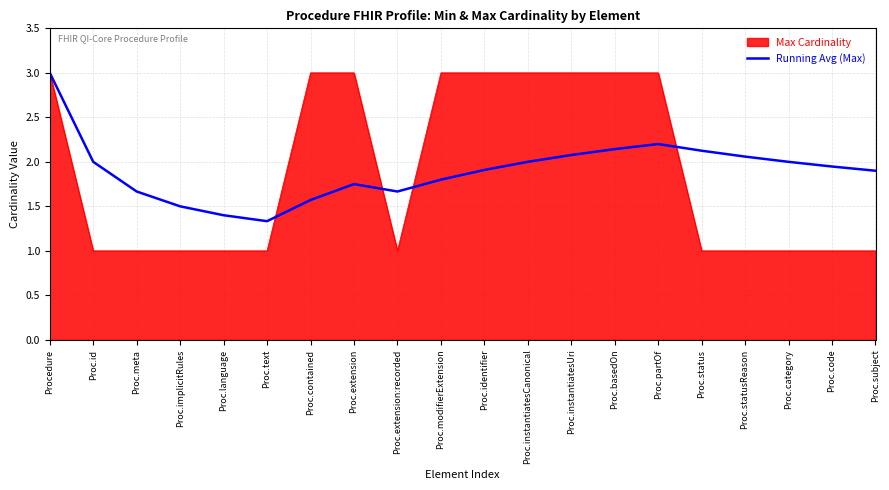

Which series has the widest spread of values?

Max Cardinality